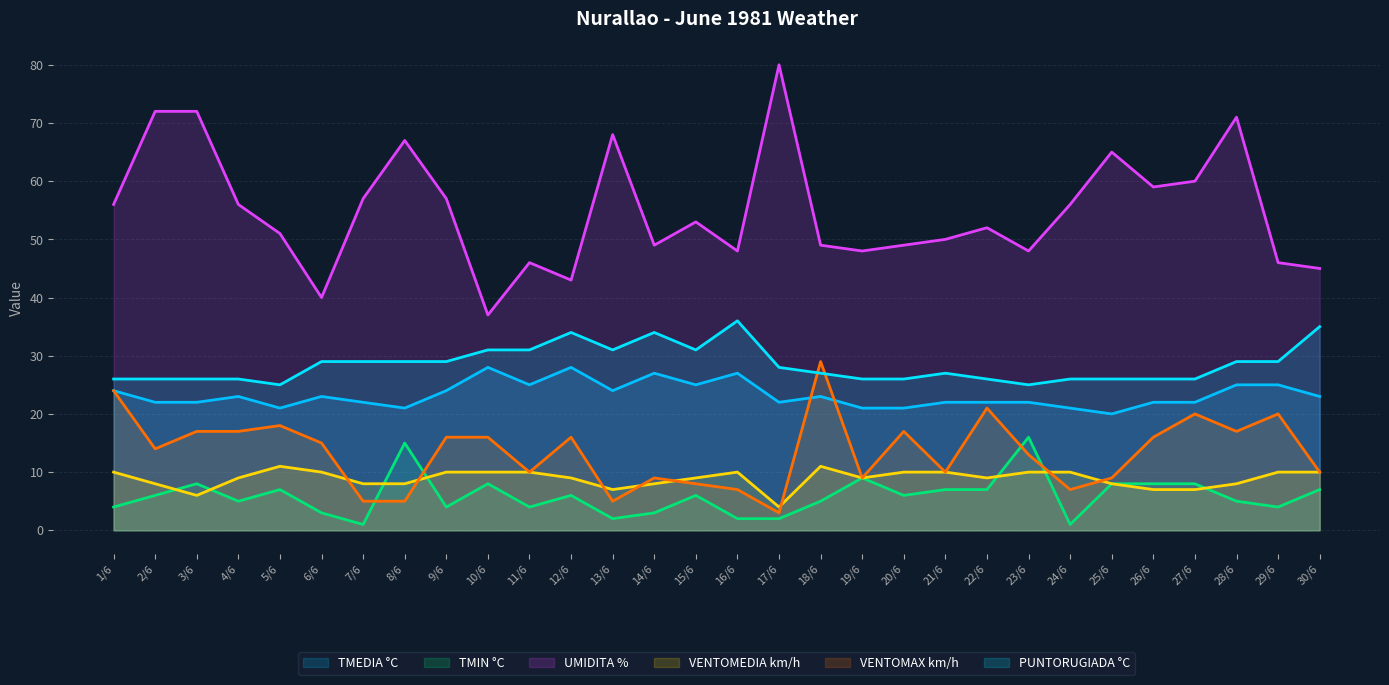

Which category has the highest value in the PUNTORUGIADA °C series?

16/6